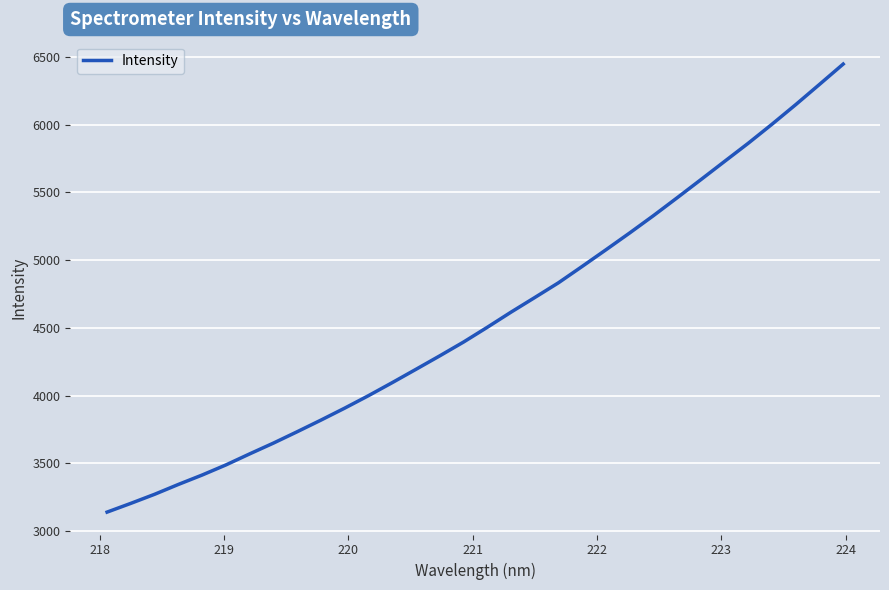

What is the smallest value displayed?

3139.9